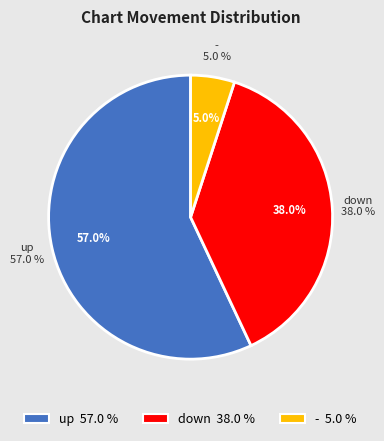

Which slice is the largest?

up